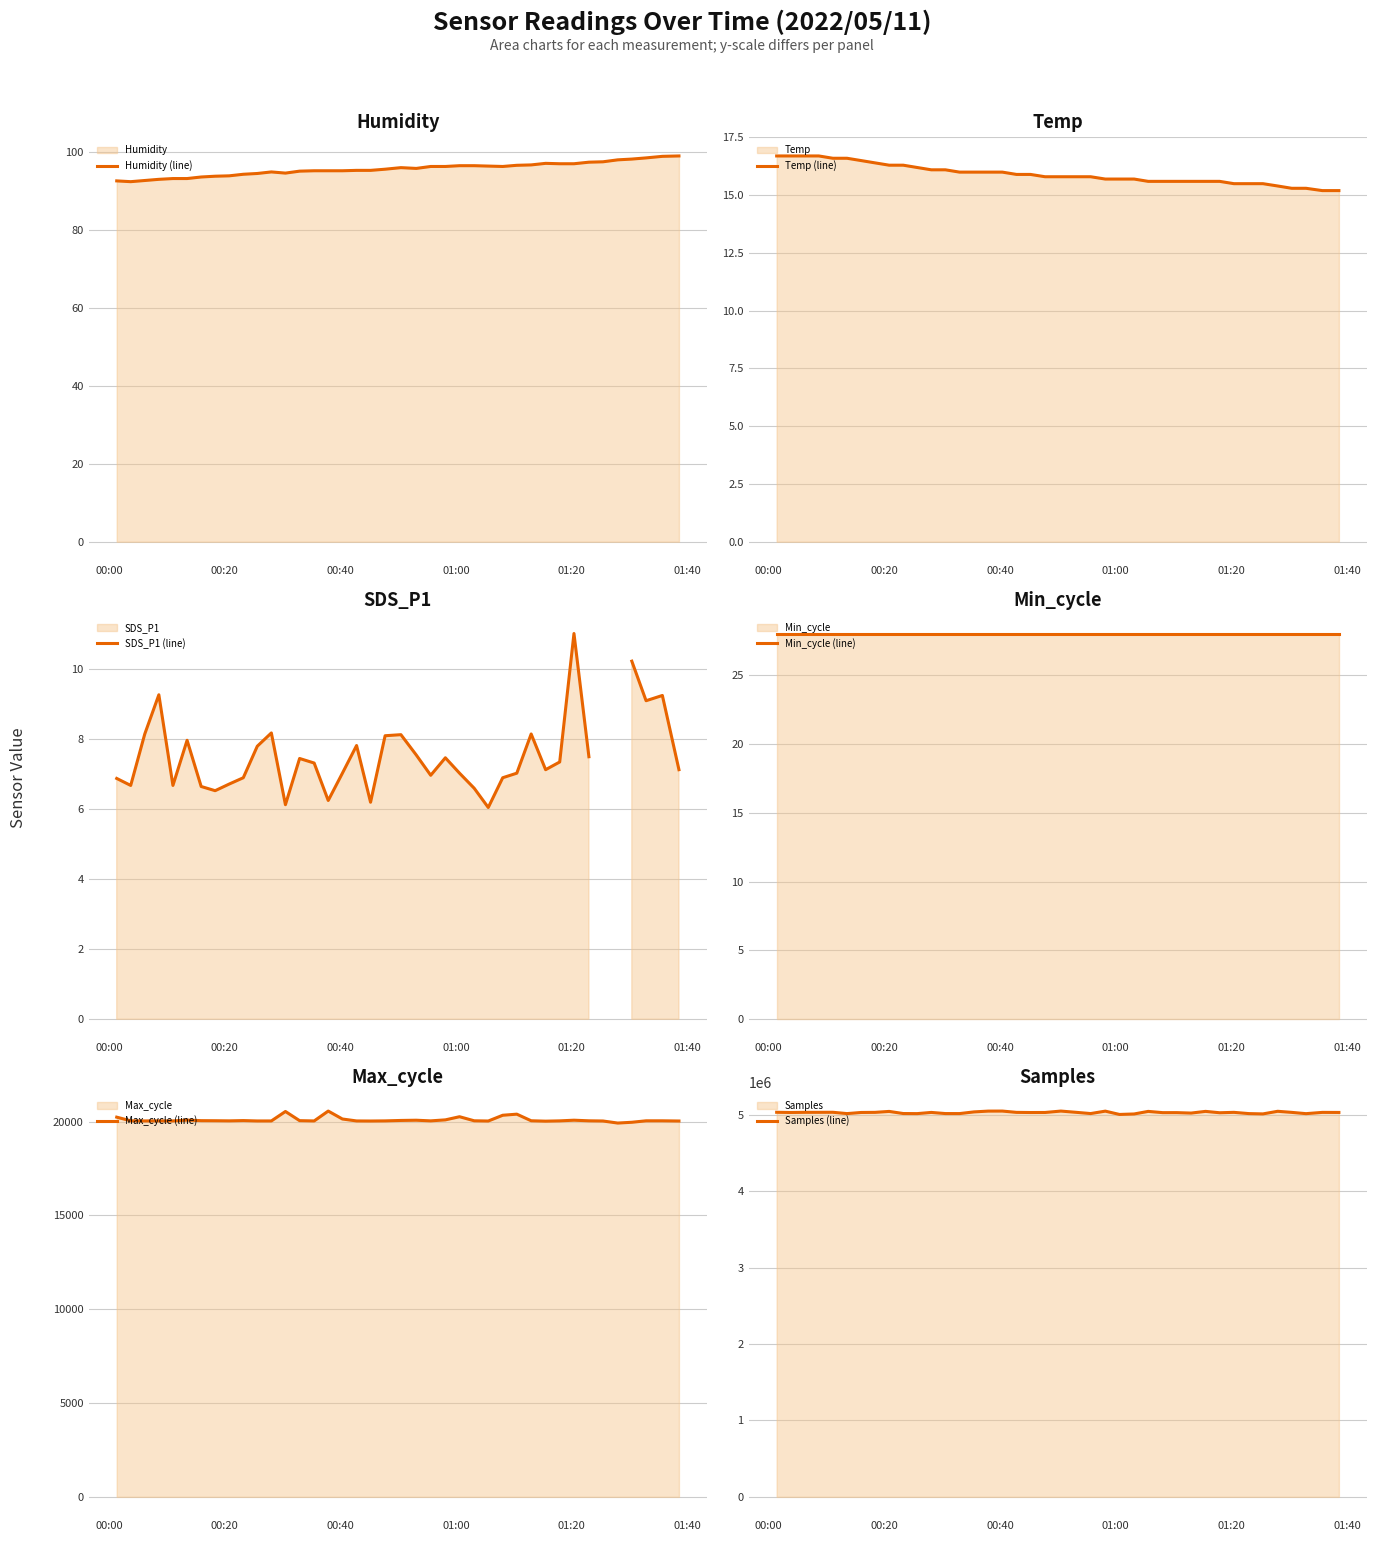

What is the maximum value for Temp (line)?

16.7